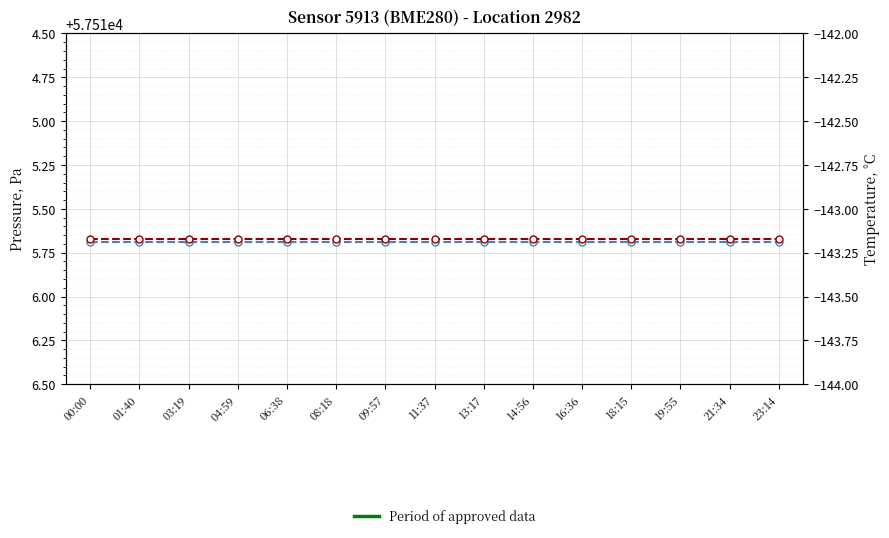

True or false: pressure and temperature cross at least once.

False